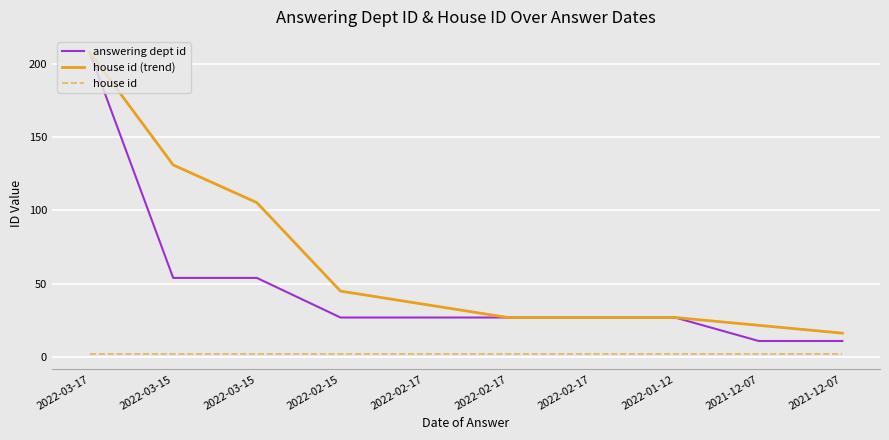

Which series has the widest spread of values?

answering dept id